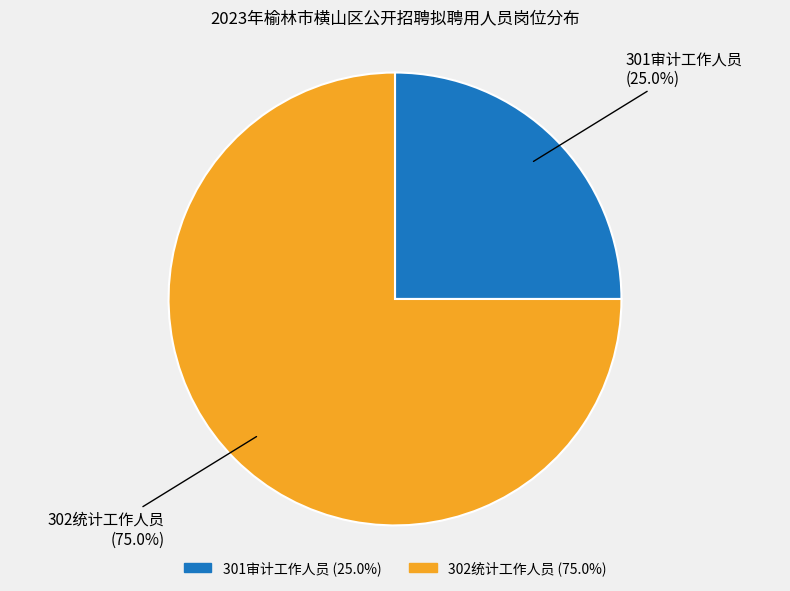

How many slices are in this pie chart?

2